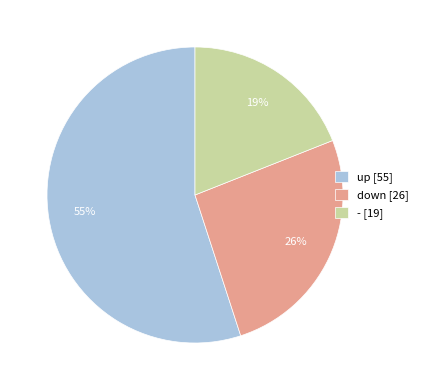

The down slice represents 26% of the pie. True or false?

True